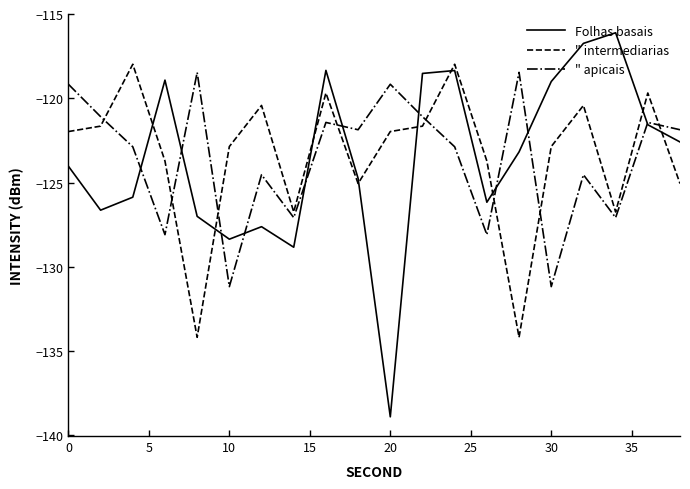

What is the minimum value shown in the chart?

-138.9